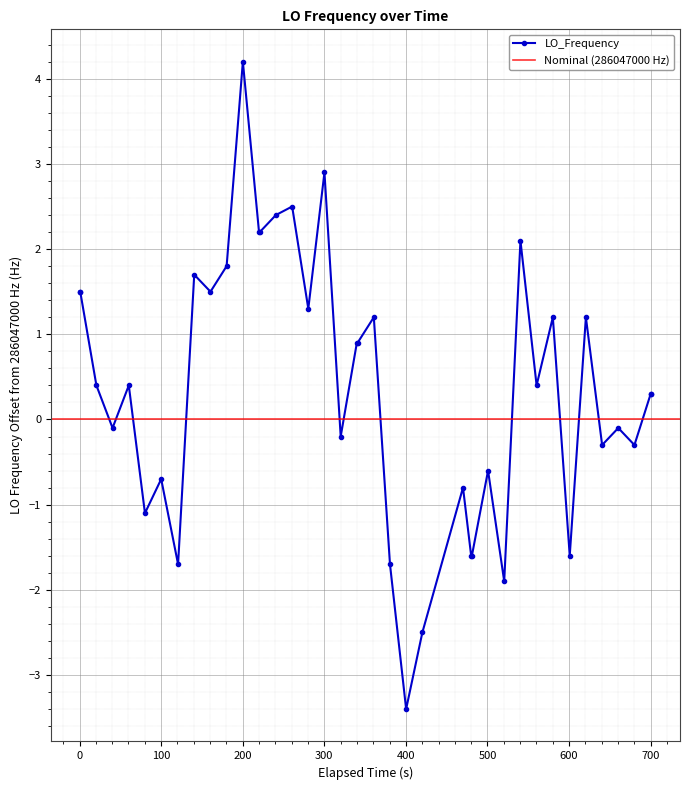

How many values in the LO_Frequency series are below 0?

17